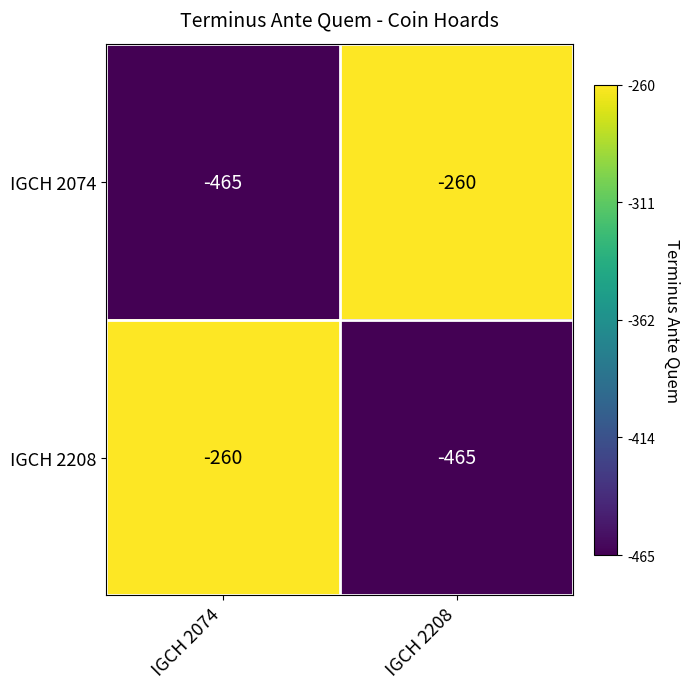

Read the IGCH 2208 value at IGCH 2074.

-260